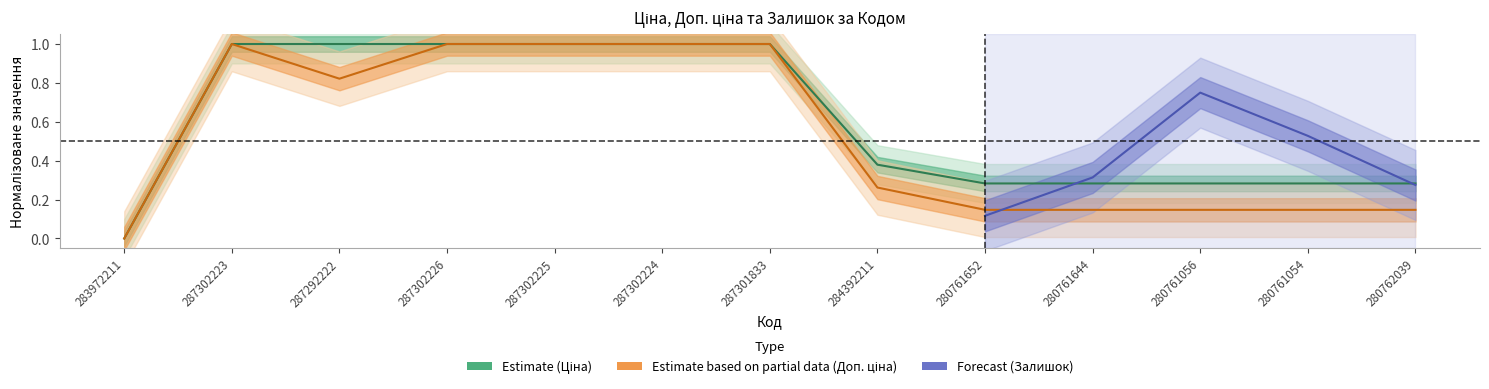

Is the value of Доп. ціна at 287302224 greater than the value of Ціна at 280761644?

Yes